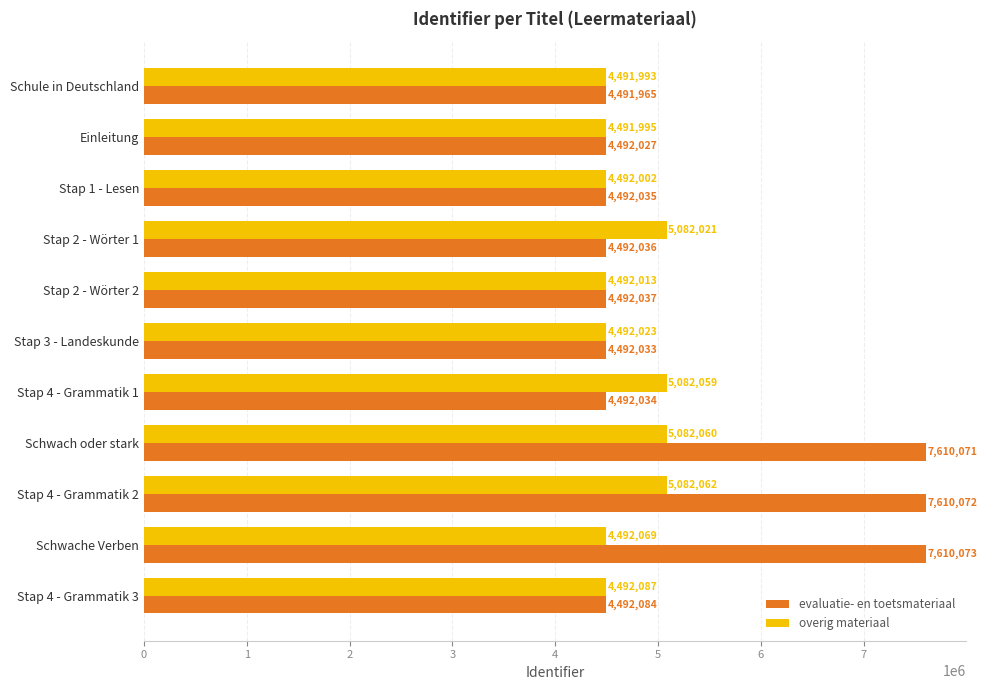

Is it true that evaluatie- en toetsmateriaal equals 4492034 at Stap 4 - Grammatik 1?

True